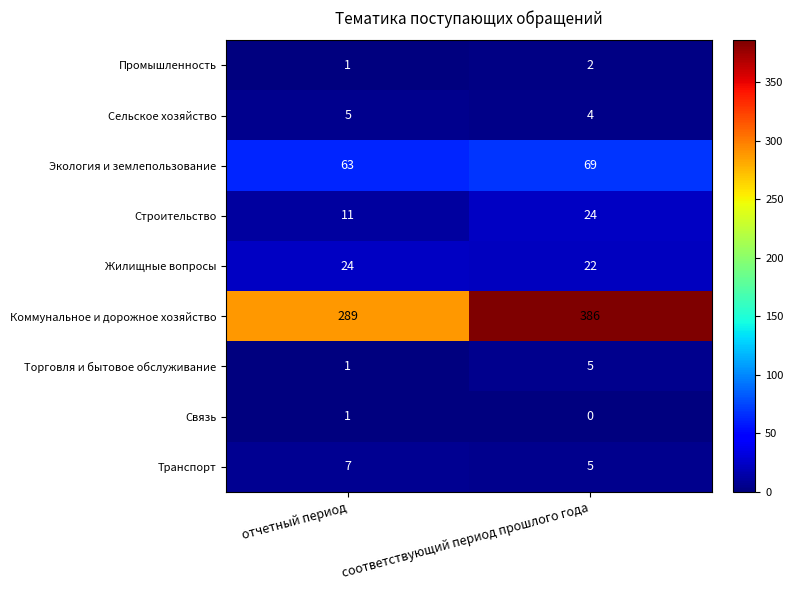

How many values in the Коммунальное и дорожное хозяйство series are below 386?

1